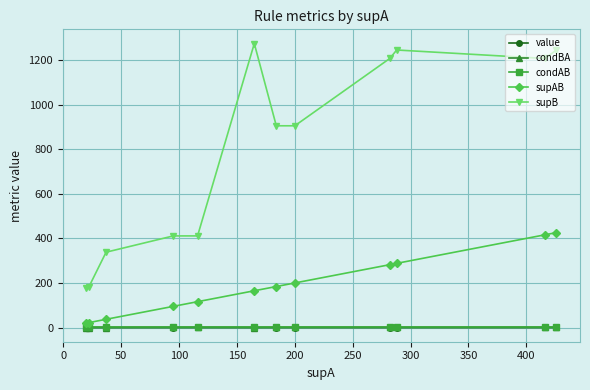

What is the maximum value shown in the chart?

1274.0